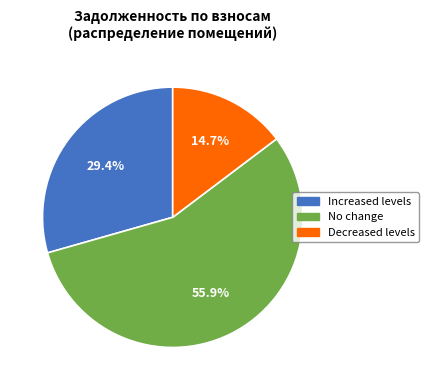

How many segments does this pie chart have?

3